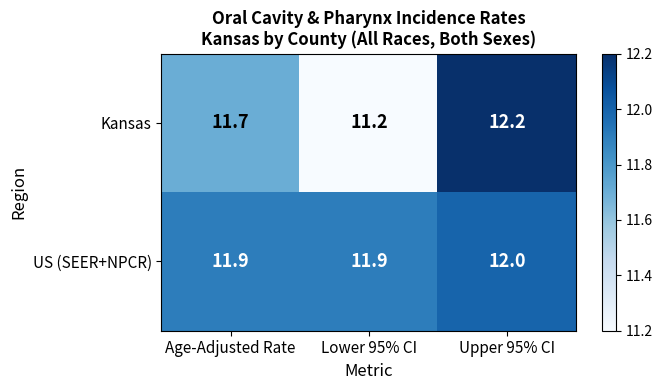

What value does the Kansas series have at Lower 95% CI?

11.2